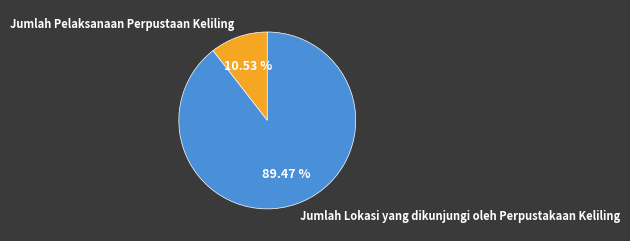

Which category has the smallest portion of the pie?

Jumlah Pelaksanaan Perpustaan Keliling